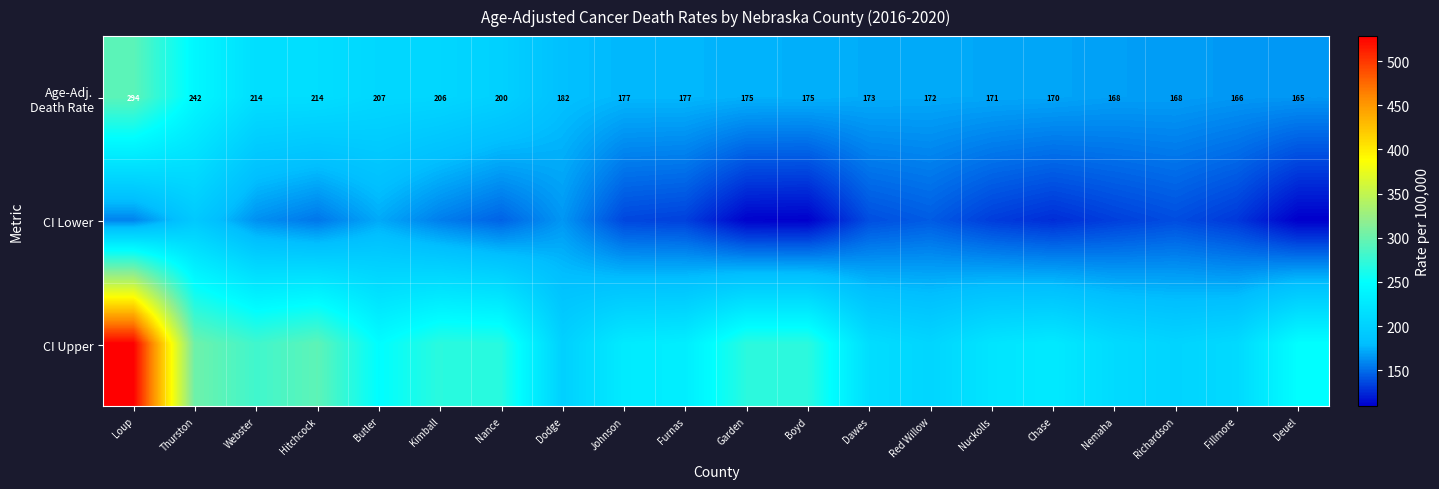

Read the CI Lower value at Richardson.

138.2